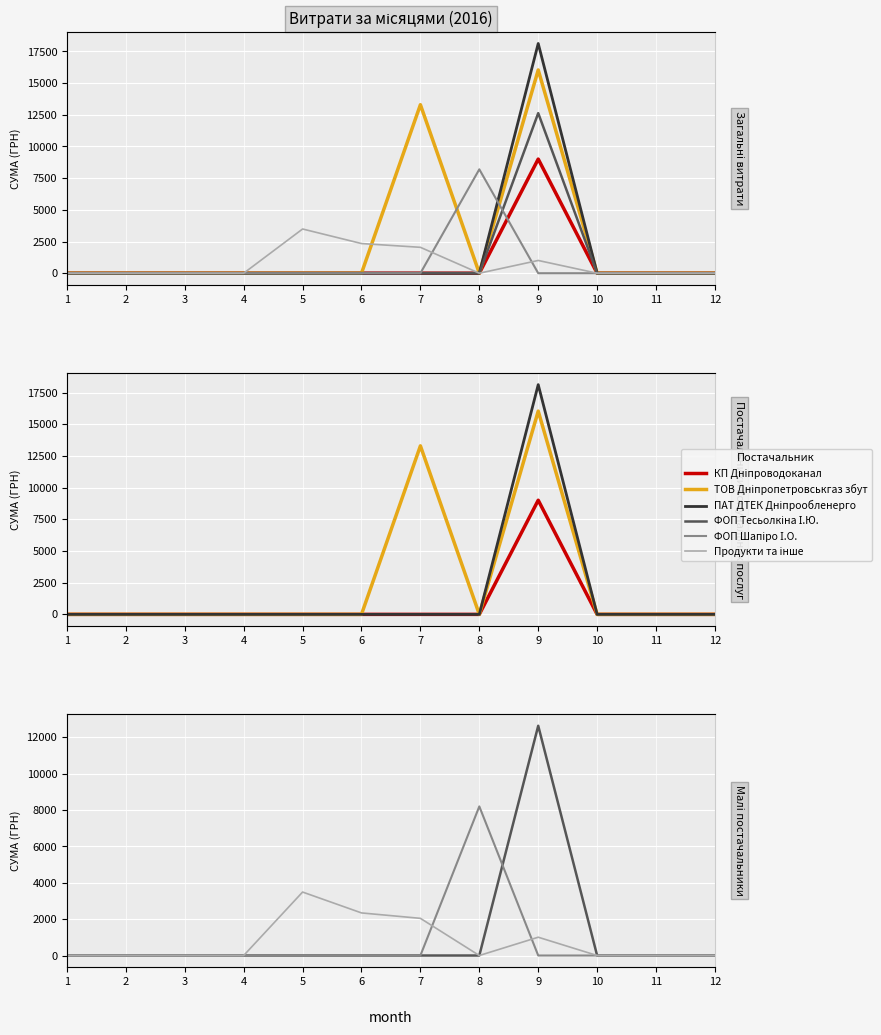

At which label is ТОВ Дніпропетровськгаз збут closest to 8020?

7